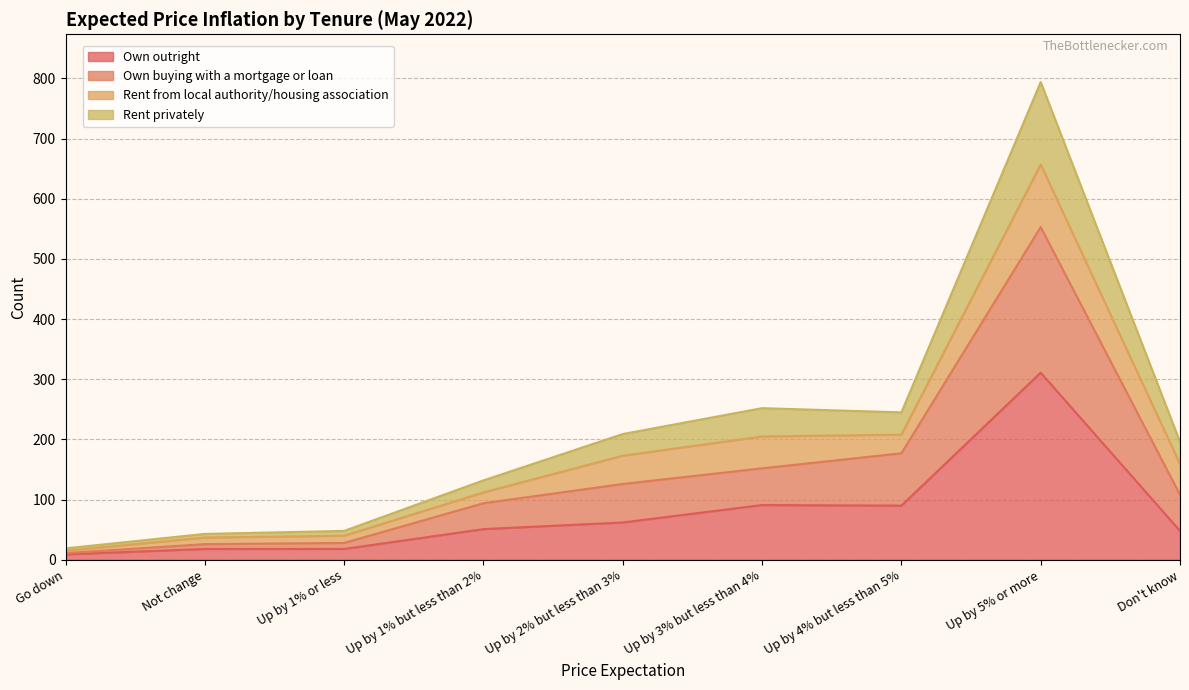

What is the value of the Rent privately point at the 4th from the left?

132